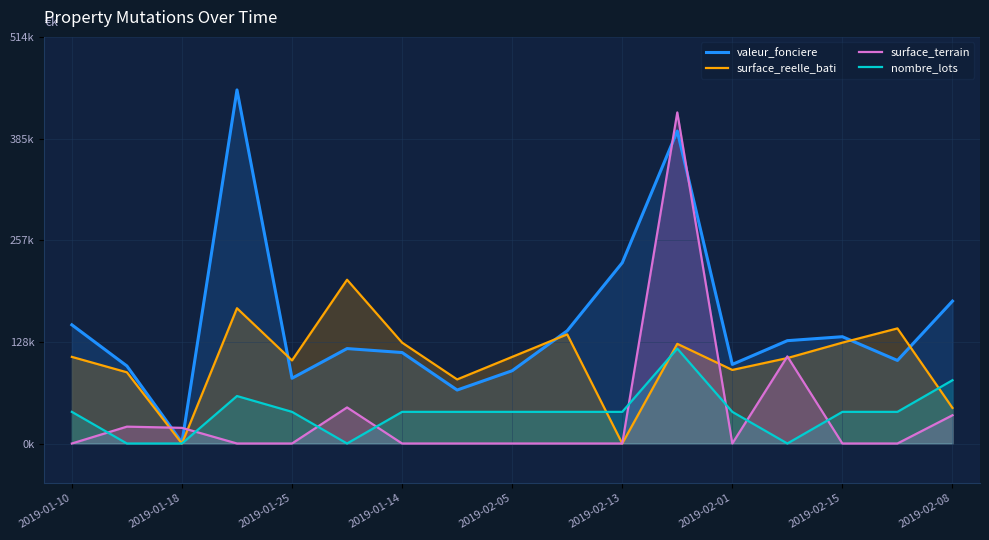

How many intersections are there between surface_terrain and nombre_lots?

8